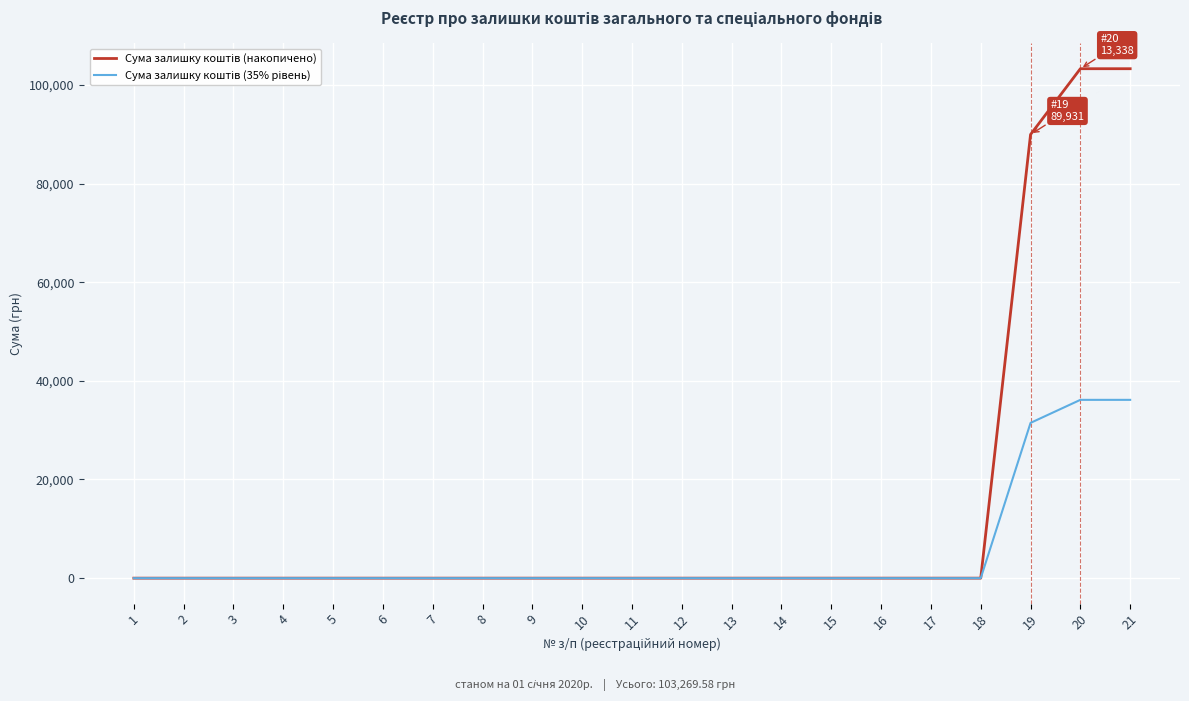

What is the greatest value displayed?

103269.6